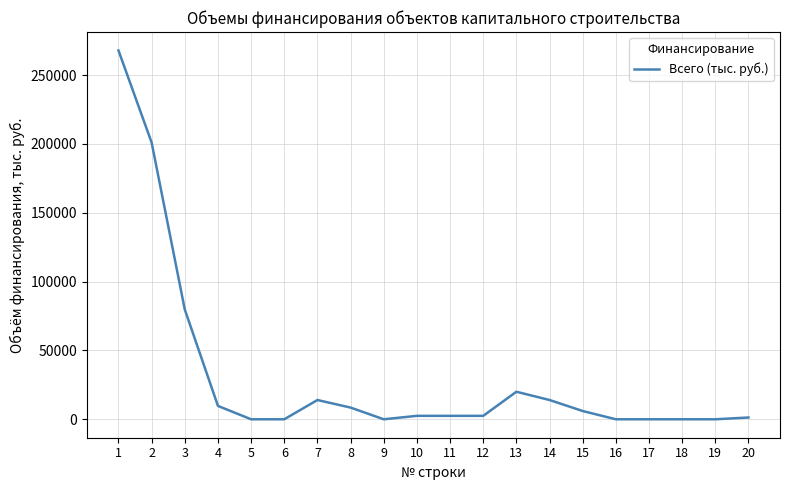

How many lines are shown in the chart?

1